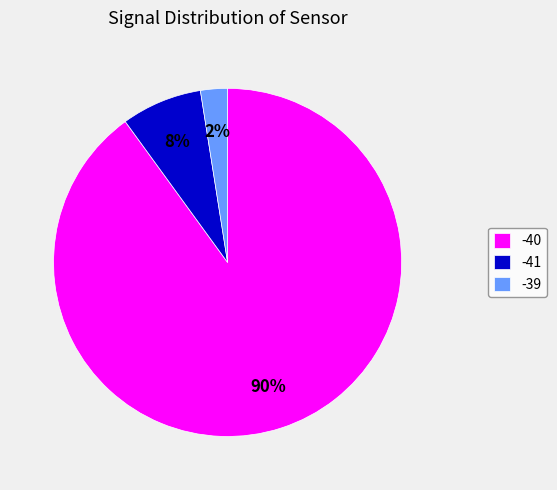

How many segments does this pie chart have?

3